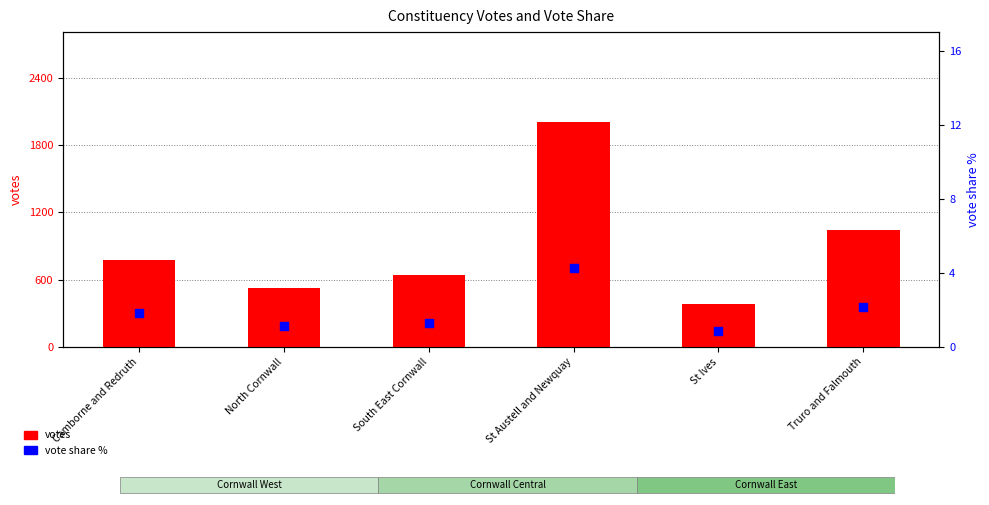

Which series has the largest Y range (max minus min)?

votes